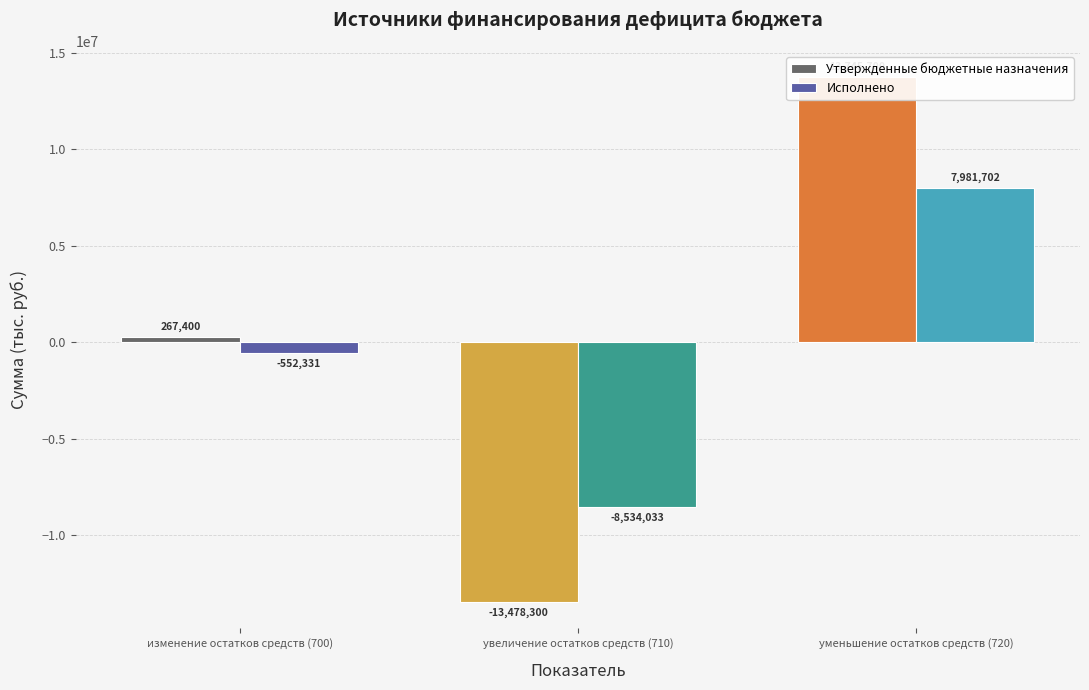

What are all the series names shown in the legend?

Утвержденные бюджетные назначения, Исполнено